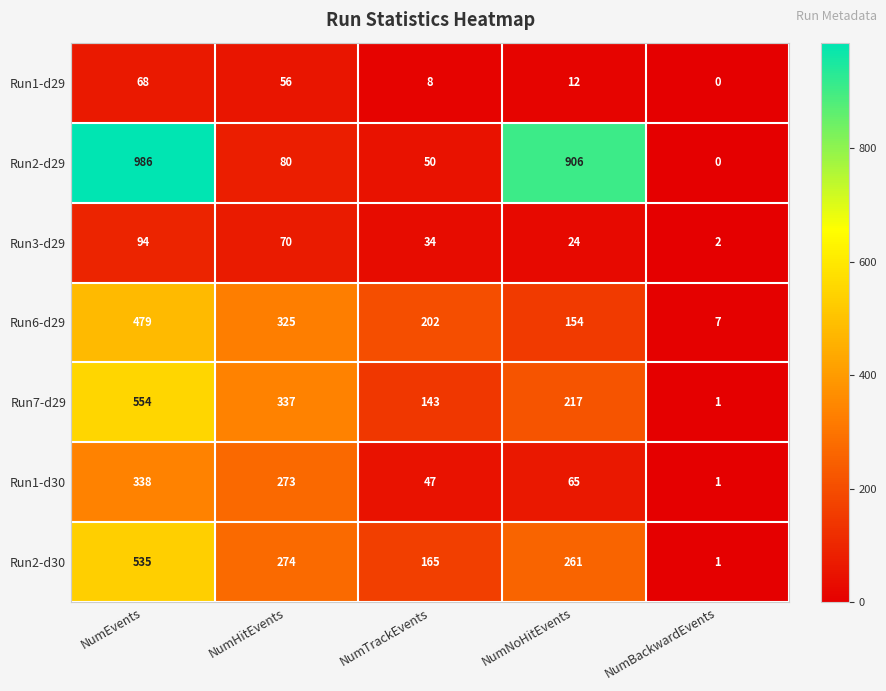

Rank the series at NumTrackEvents from lowest to highest value.

Run1-d29, Run3-d29, Run1-d30, Run2-d29, Run7-d29, Run2-d30, Run6-d29